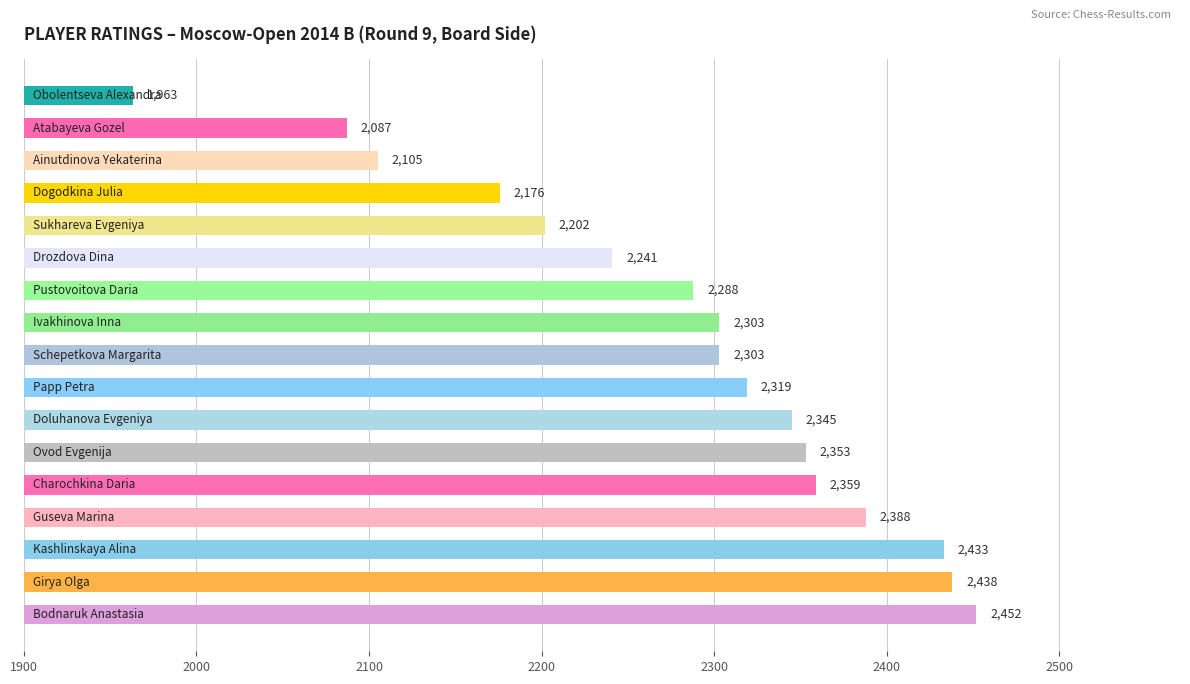

What is the average value?

2280